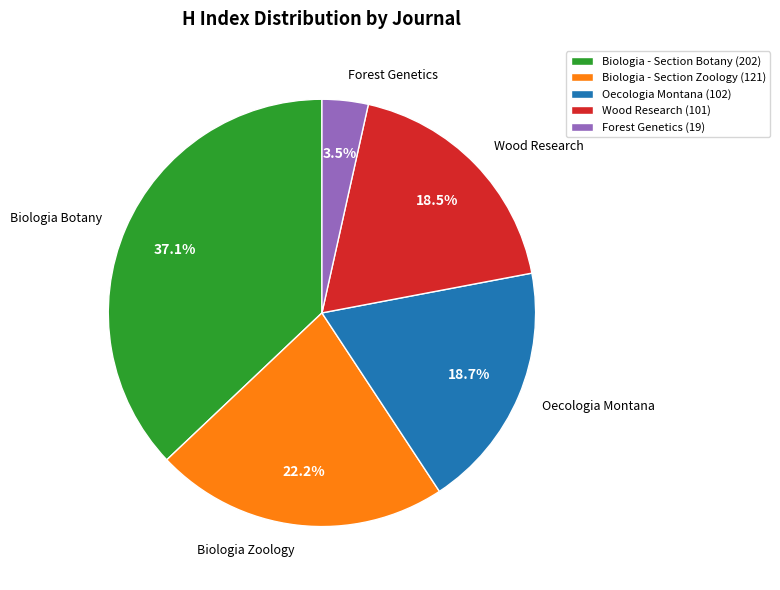

Between Oecologia Montana (102) and Biologia - Section Botany (202), which is larger?

Biologia - Section Botany (202)